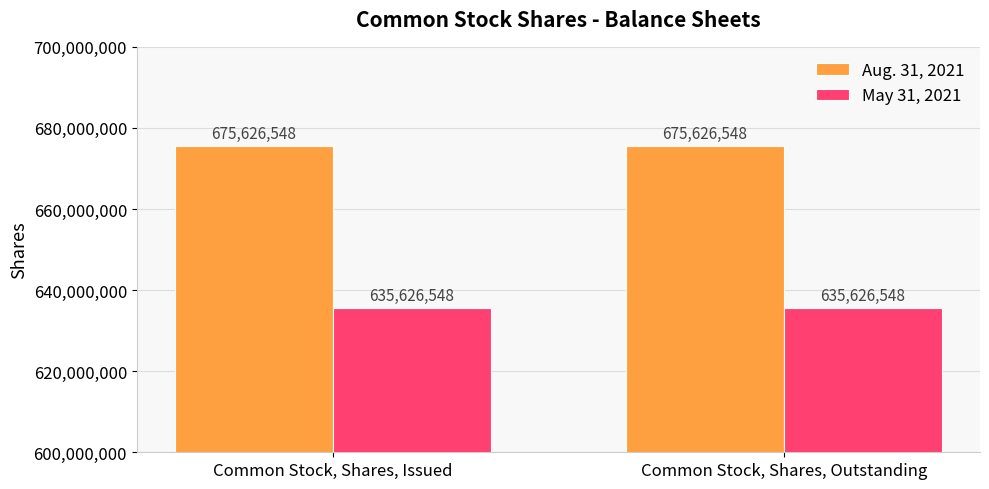

What is the spread (max minus min) of values at Common Stock, Shares, Outstanding?

40000000